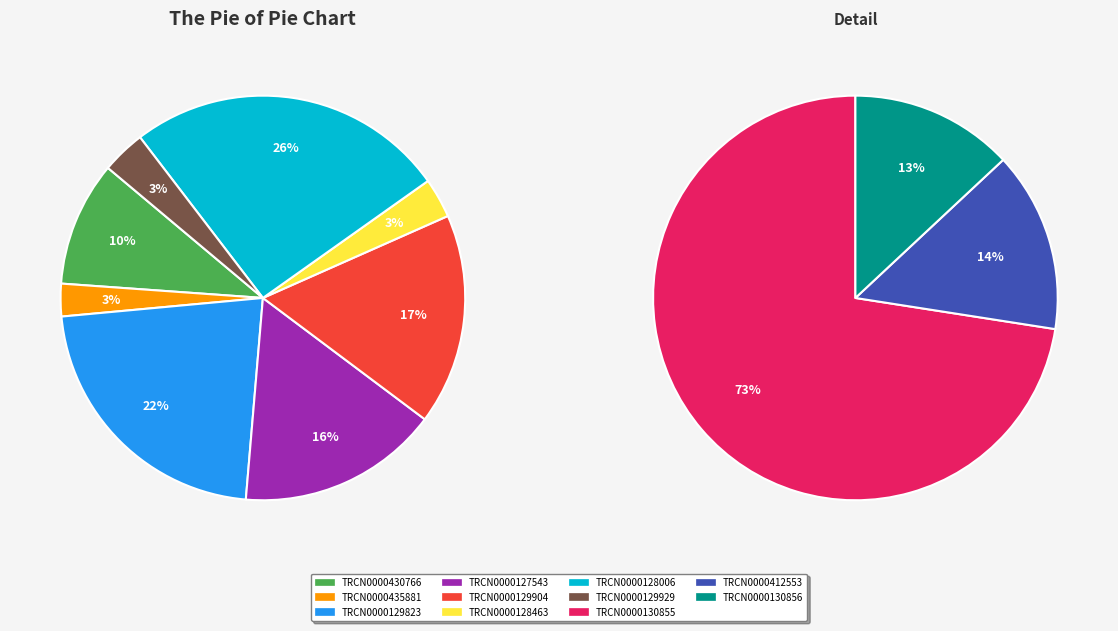

How many slices are in this pie chart?

11